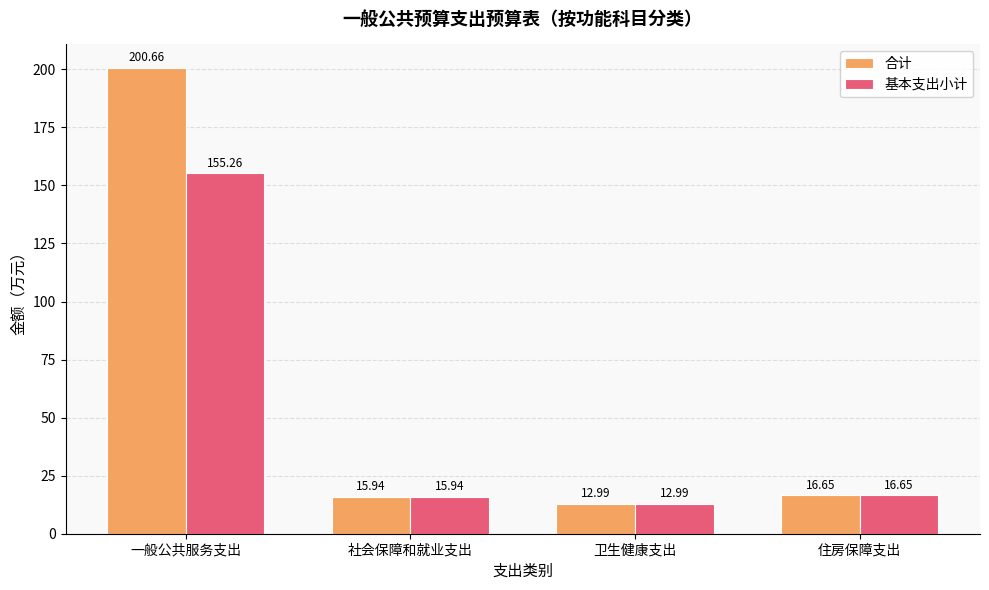

What is the greatest value displayed?

200.7